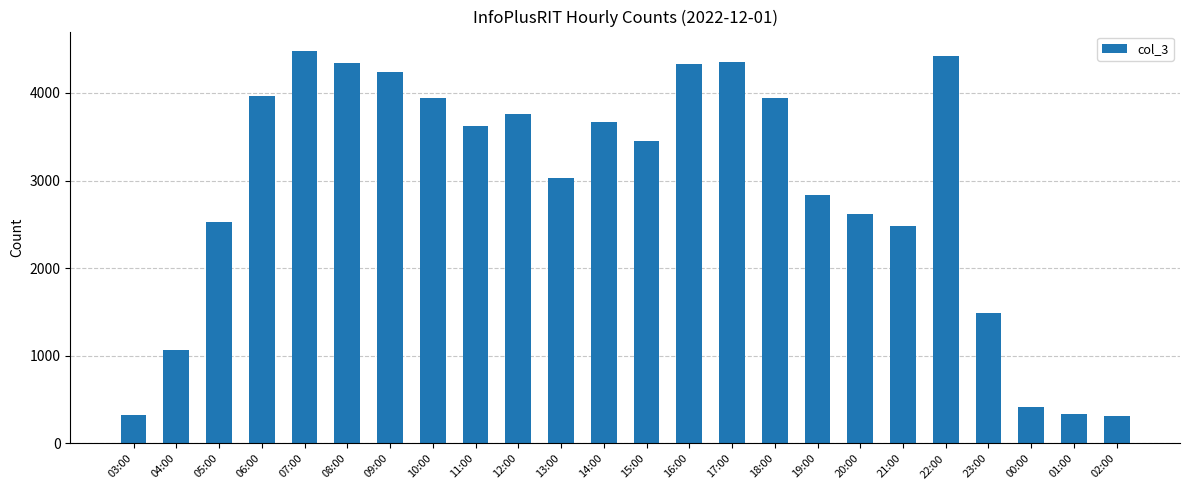

What is the greatest value displayed?

4476